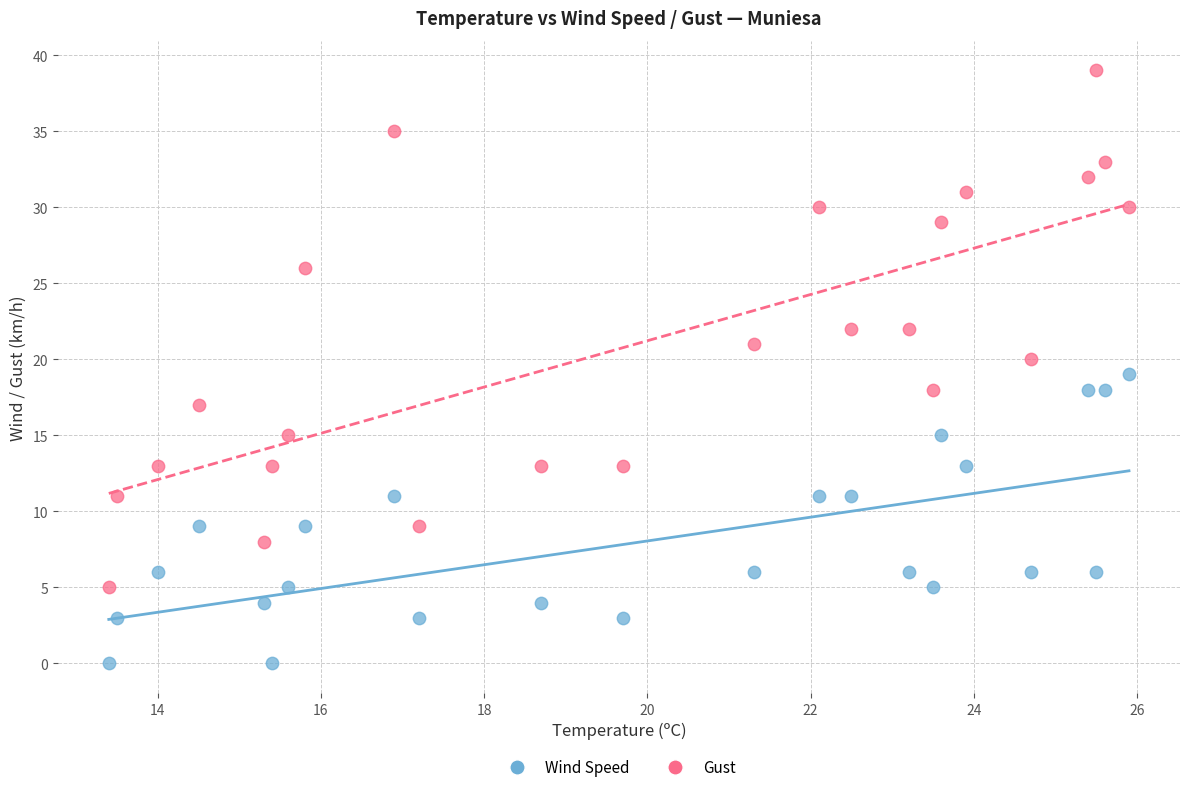

Across all data points, what is the range of Y values (max minus min)?

39